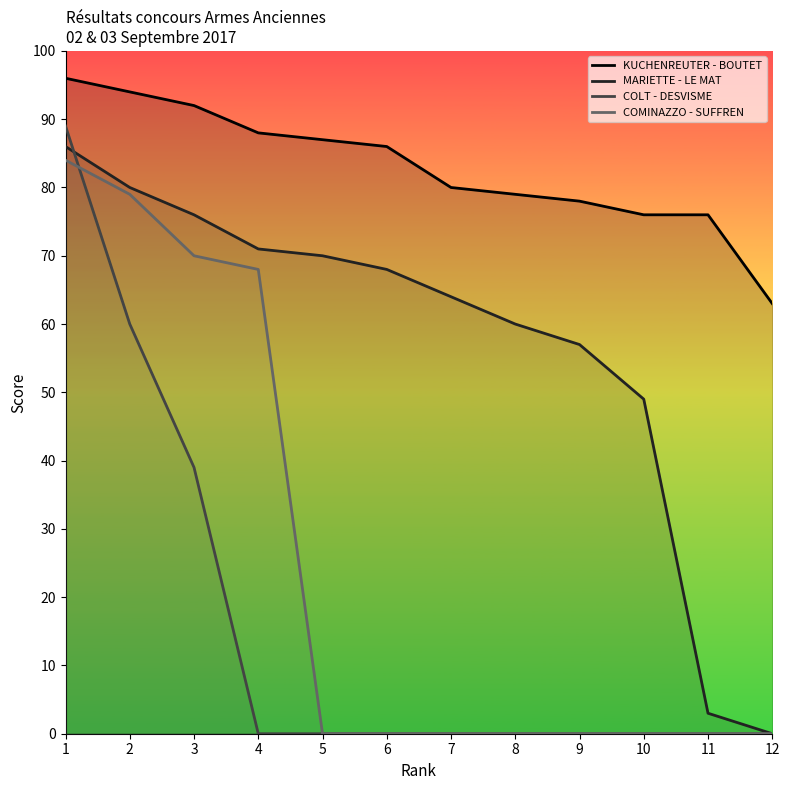

Count the number of data series in this chart.

4